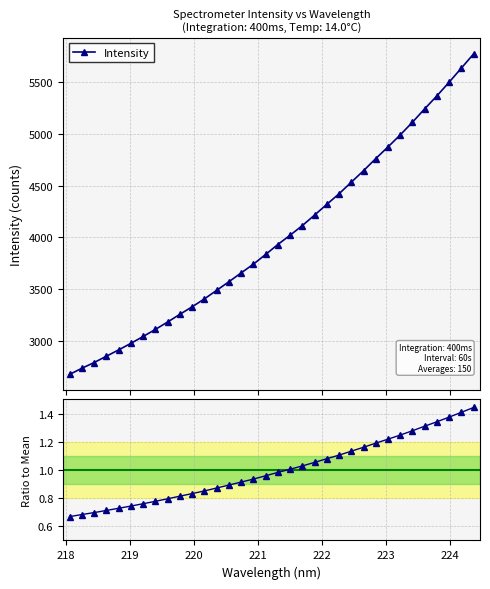

How many data points does each series have?

34